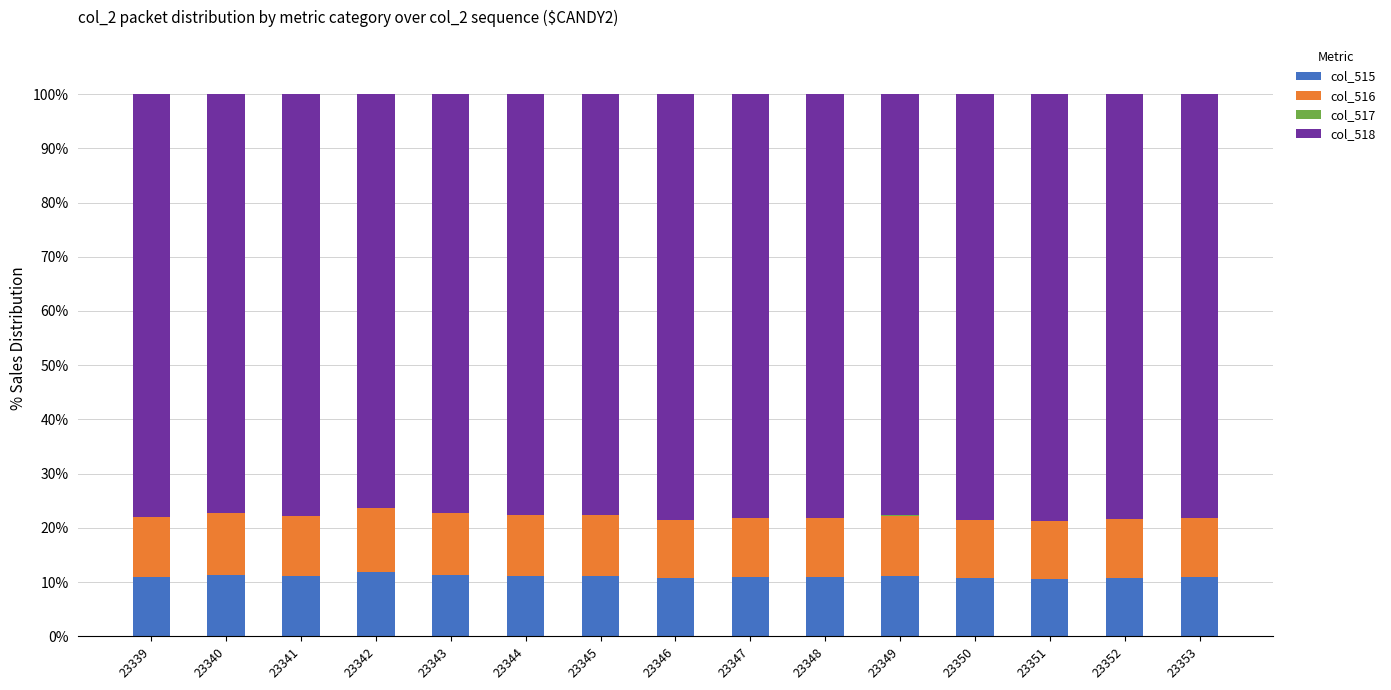

What is the total value across all series at 23350?

100.0